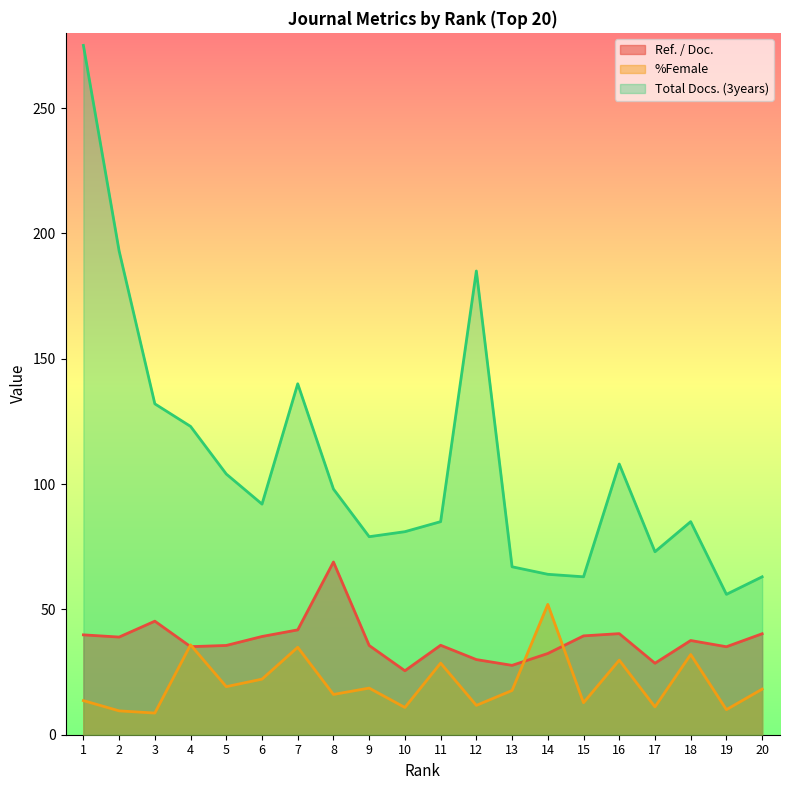

Rank the series at 5 from lowest to highest value.

%Female, Ref. / Doc., Total Docs. (3years)